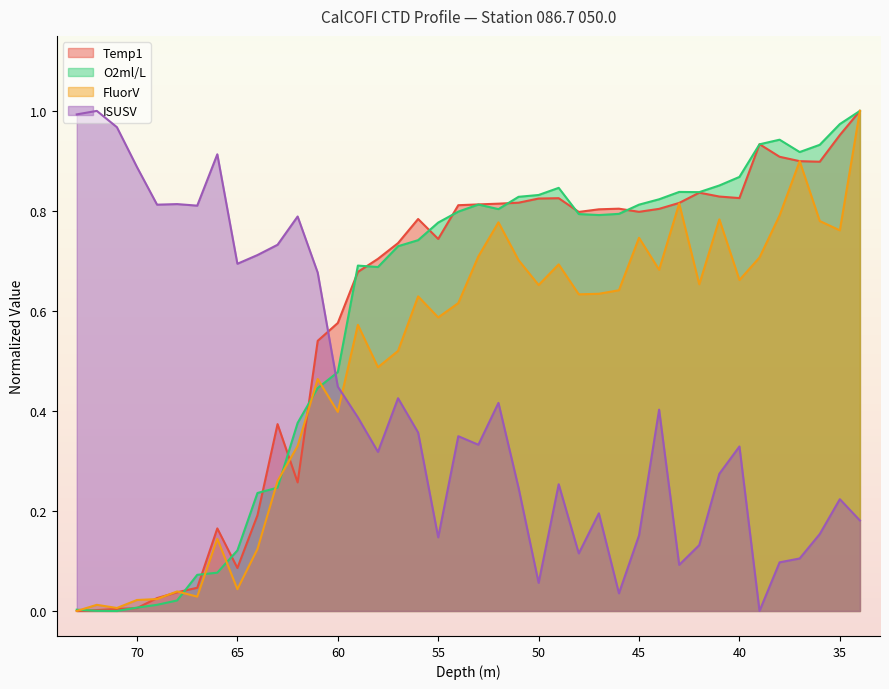

Which series changed the most between 70 and 38?

O2ml/L